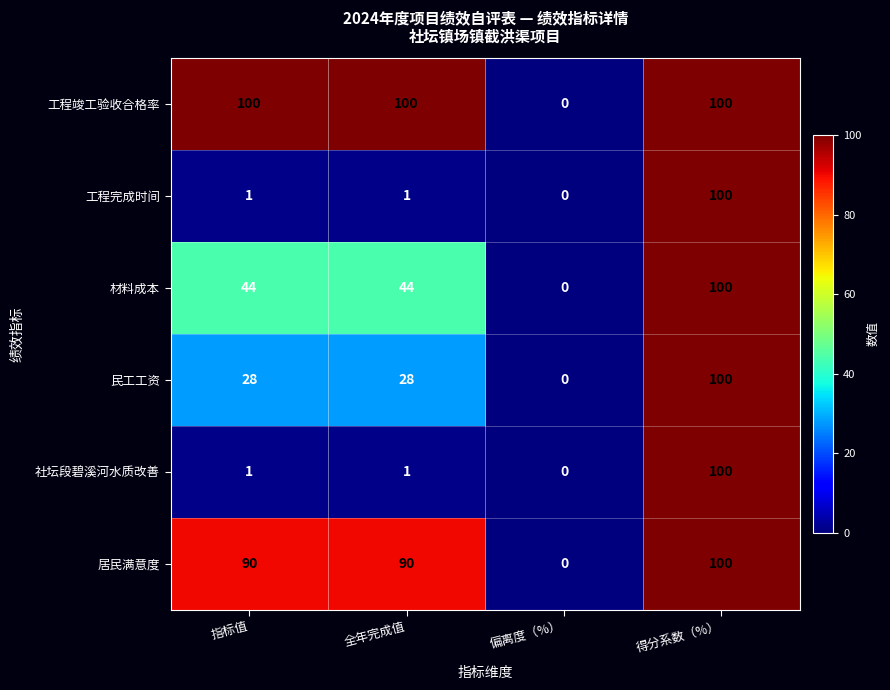

Reading left to right, transcribe all the data shown in this chart.

工程竣工验收合格率: 指标值=100	全年完成值=100	偏离度（%）=0	得分系数（%）=100
工程完成时间: 指标值=1	全年完成值=1	偏离度（%）=0	得分系数（%）=100
材料成本: 指标值=44	全年完成值=44	偏离度（%）=0	得分系数（%）=100
民工工资: 指标值=28	全年完成值=28	偏离度（%）=0	得分系数（%）=100
社坛段碧溪河水质改善: 指标值=1	全年完成值=1	偏离度（%）=0	得分系数（%）=100
居民满意度: 指标值=90	全年完成值=90	偏离度（%）=0	得分系数（%）=100